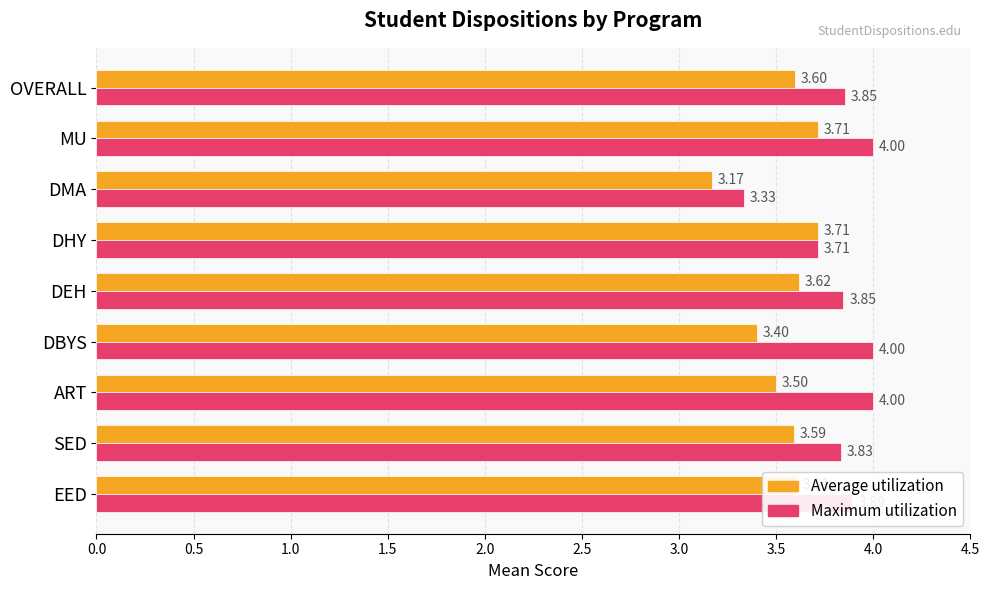

Which category has the lowest value in the Maximum utilization series?

DMA